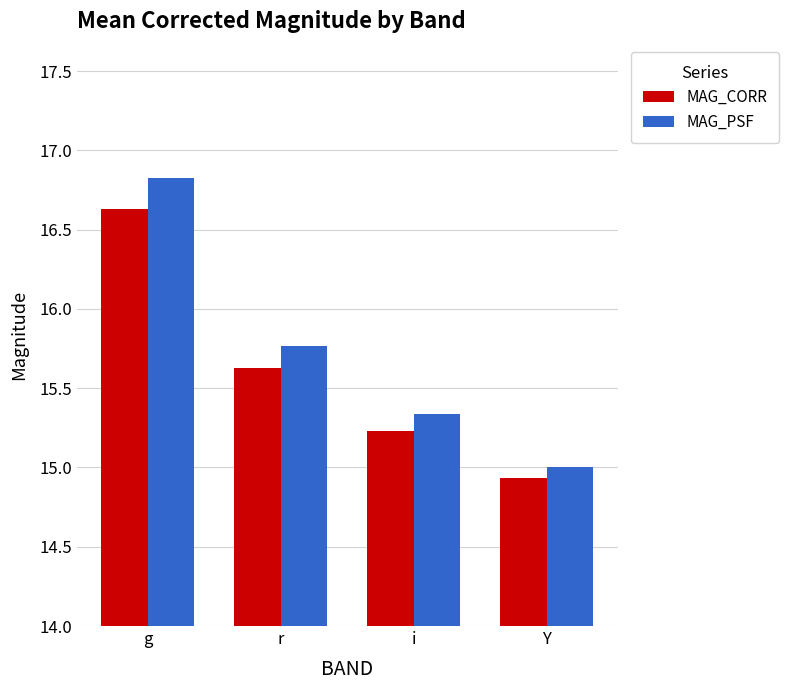

At r, list the series in order from largest to smallest.

MAG_PSF, MAG_CORR